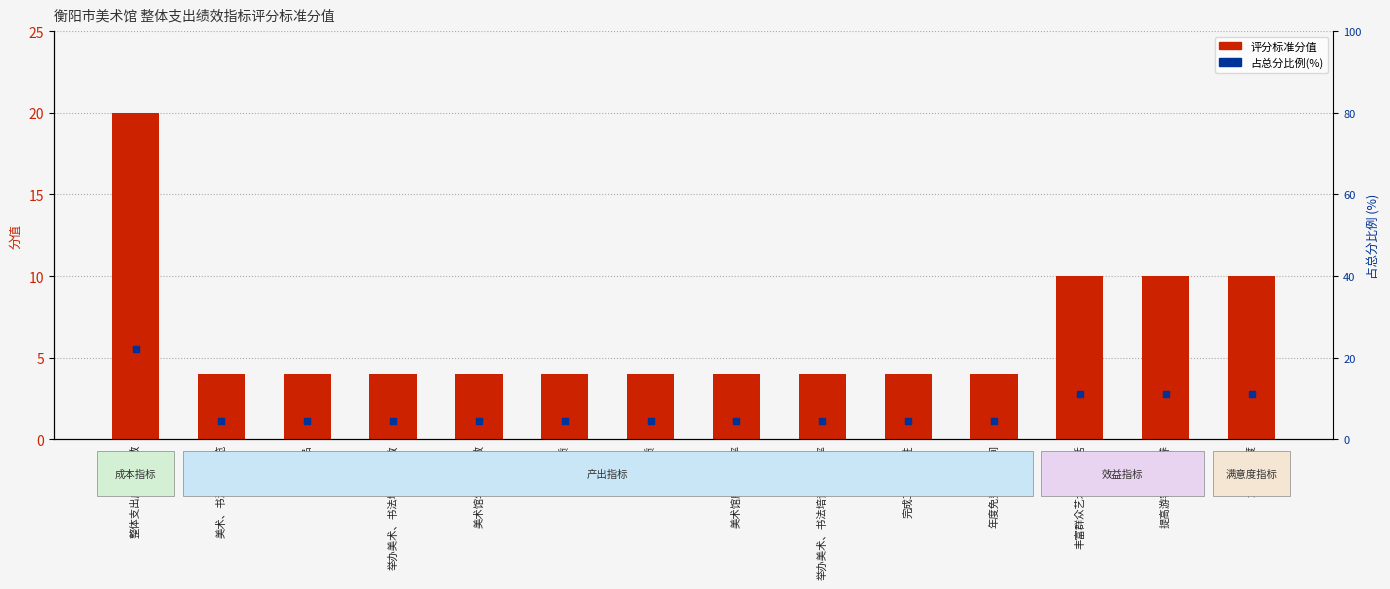

Which series has the largest total across all categories?

占总分比例(%)